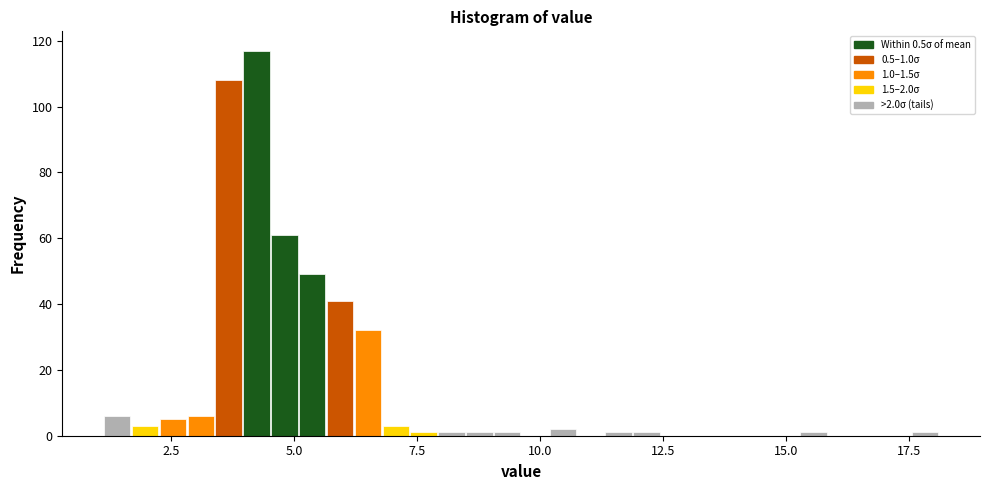

Read against the x-axis, roughly where is the centre of the tallest bar?

4.0